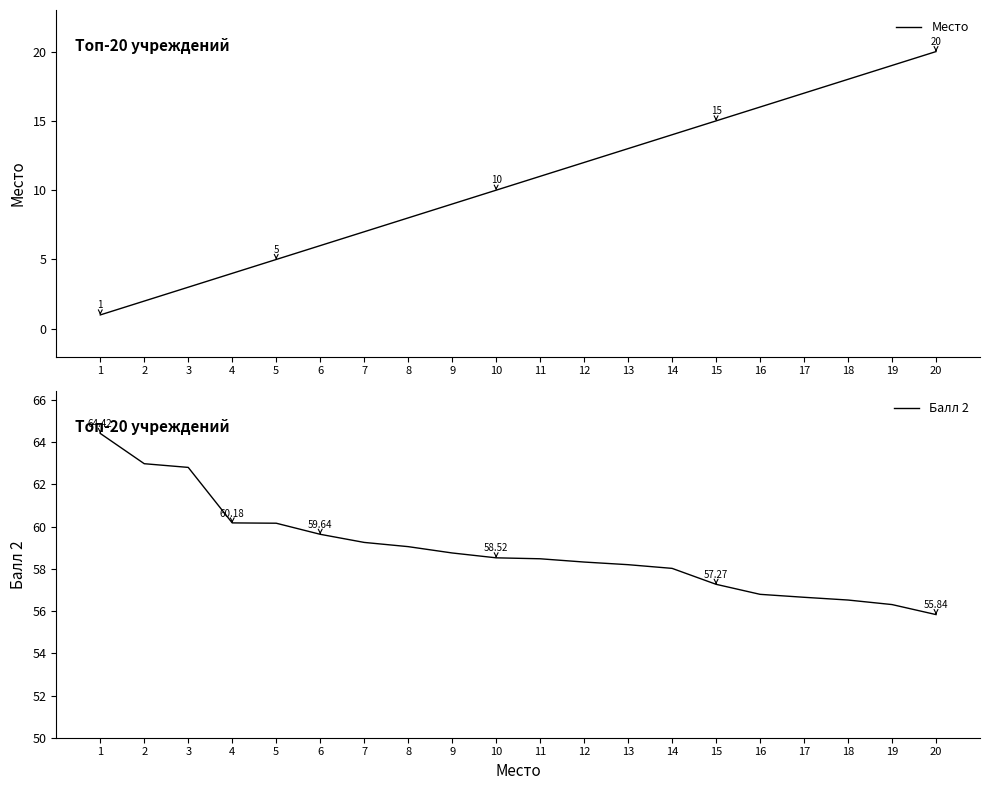

What is the approximate value of Место at 9?

9.0